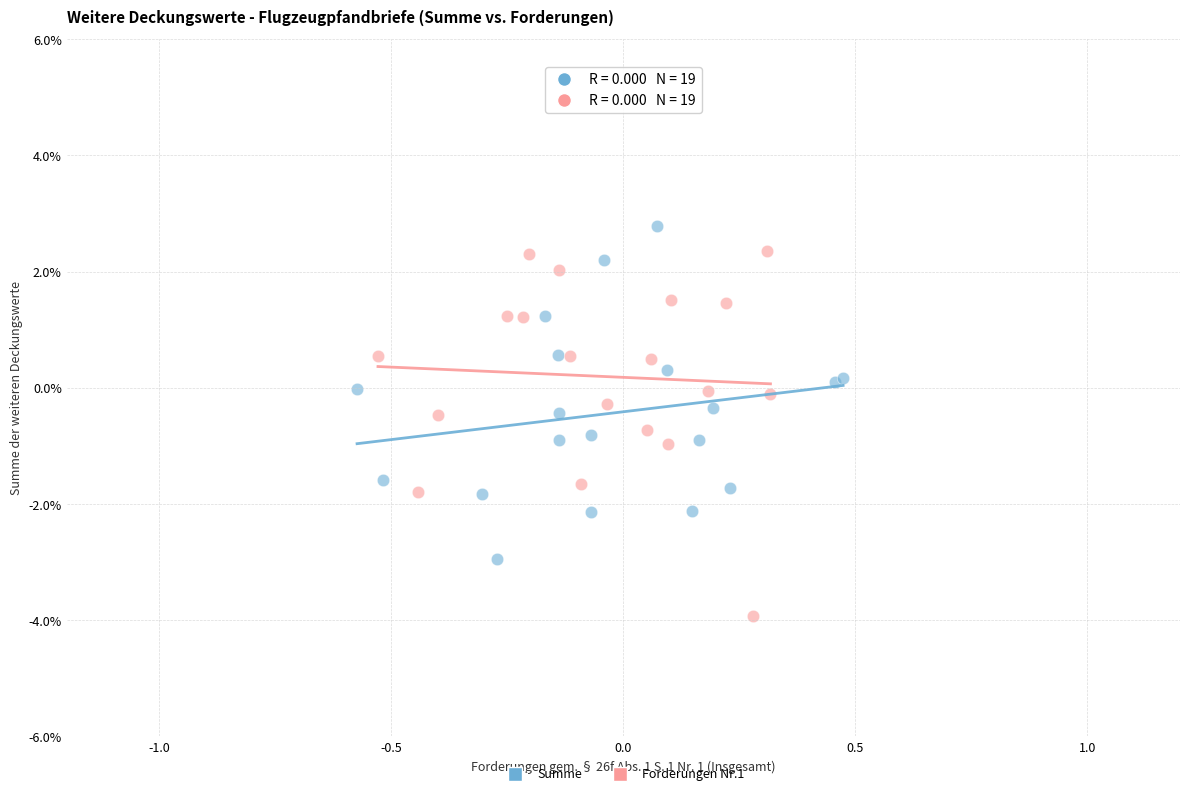

Which series reaches the minimum Y coordinate?

Forderungen Nr.1